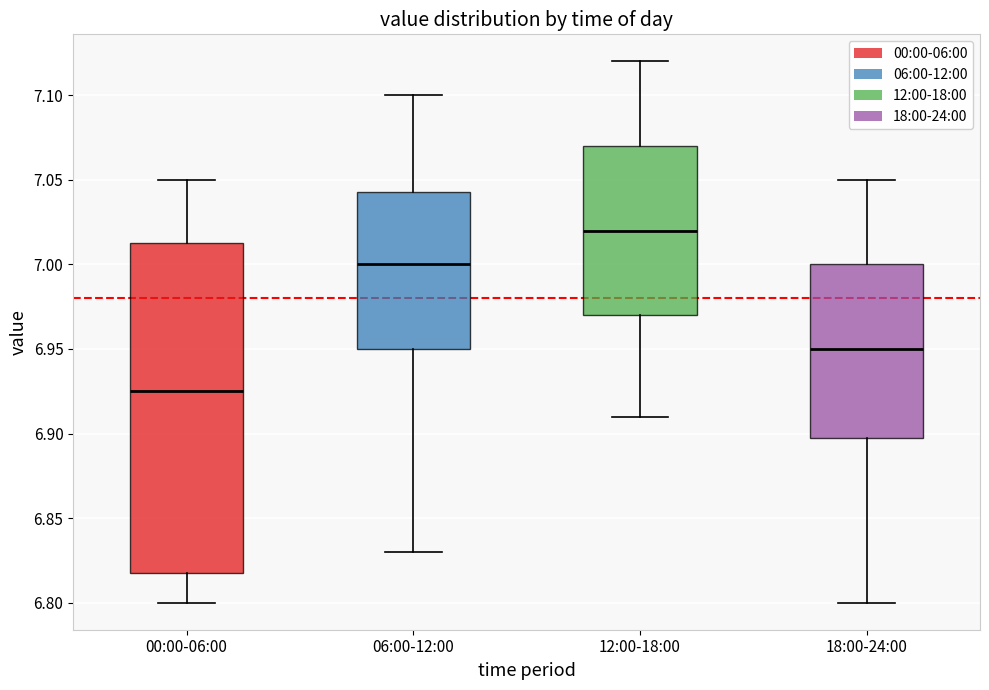

Where does the upper whisker of the box for 06:00-12:00 end on the y-axis? The values are not printed on the chart, so give them approximately, as read against the axis.

7.100